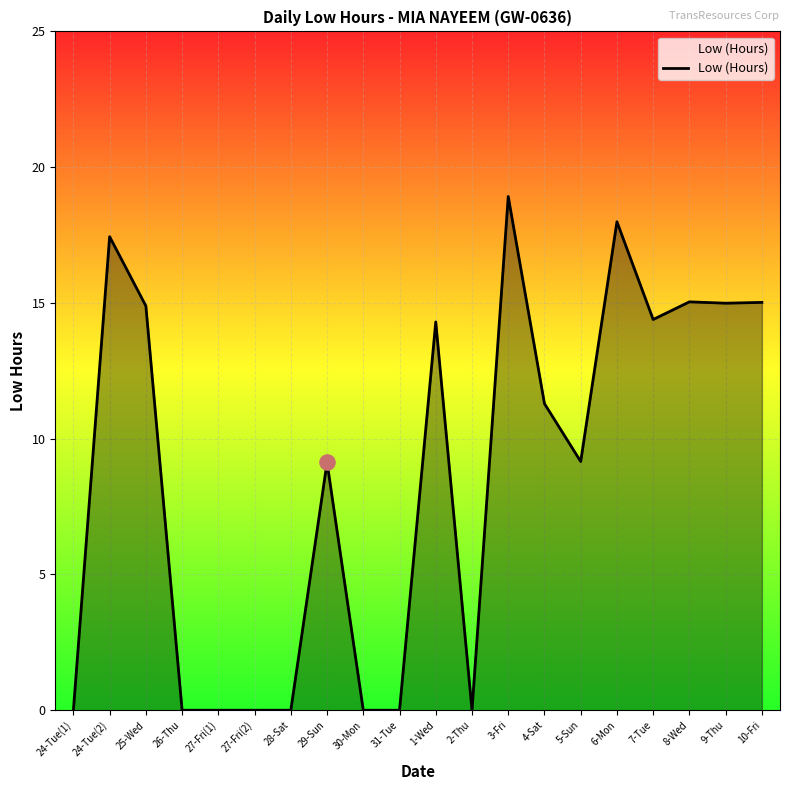

Approximately how many times larger is the value at 9-Thu compared to 10-Fri?

1.0